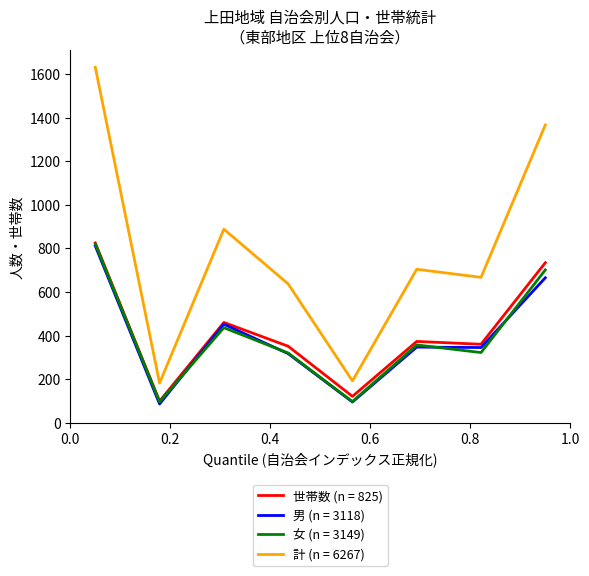

What is the minimum value for 世帯数 (n = 825)?

99